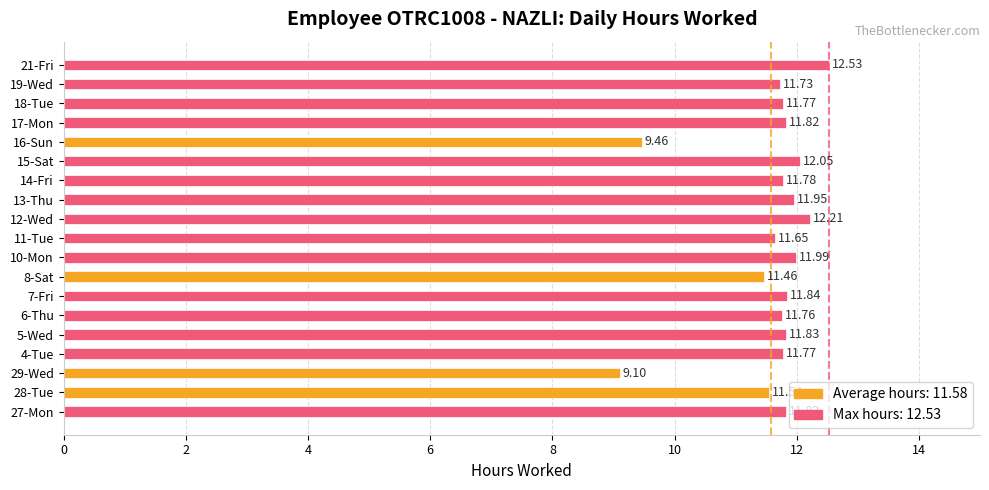

What is the average value?

11.6